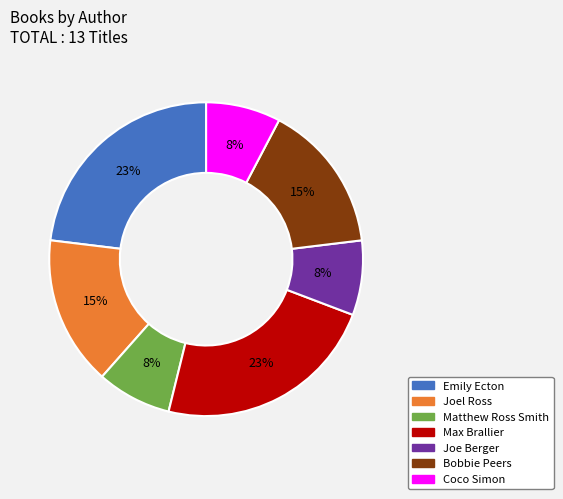

Count the number of slices in the pie.

7